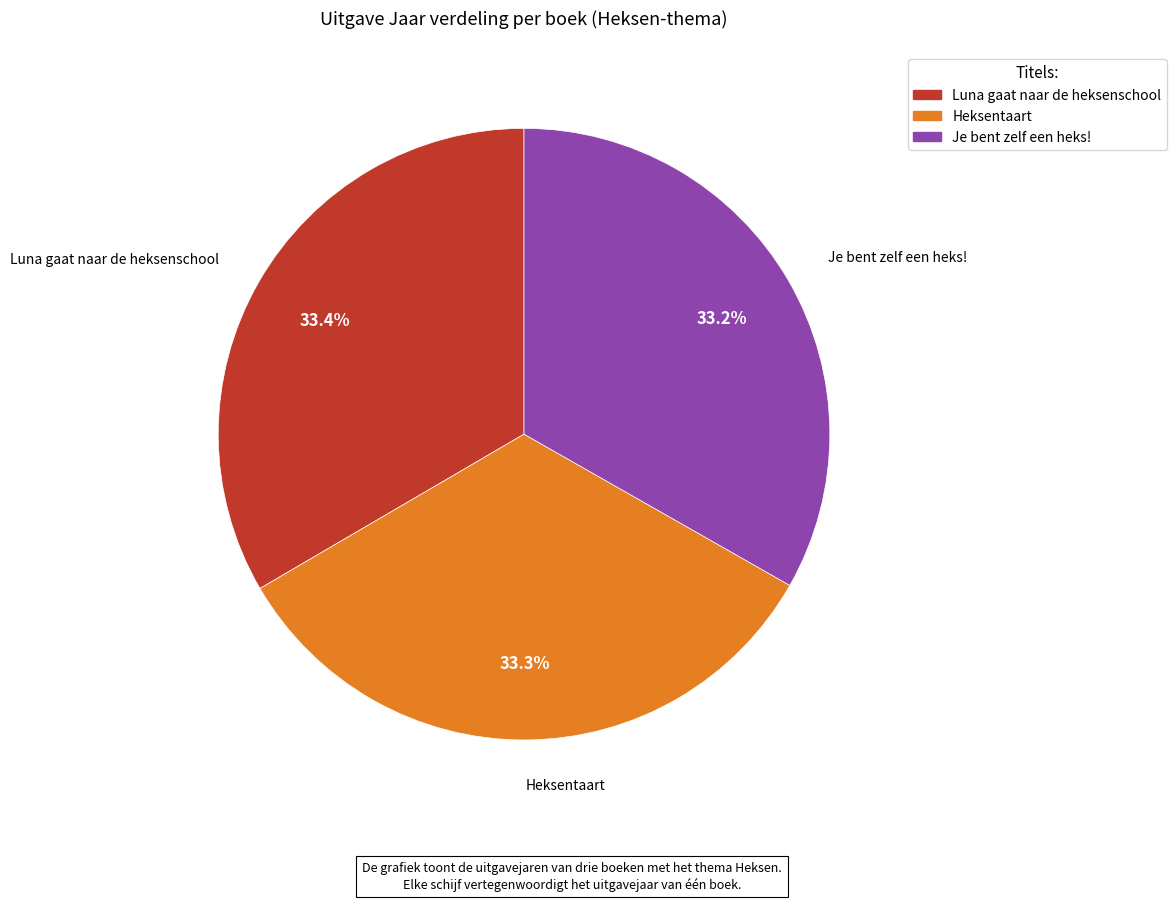

Does Heksentaart account for over 50% of the chart?

No